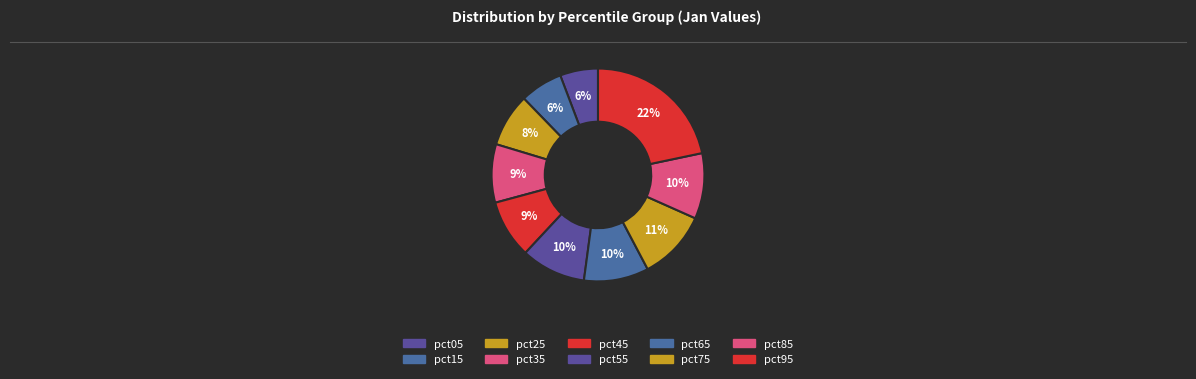

Which has a higher value, pct05 or pct35?

pct35